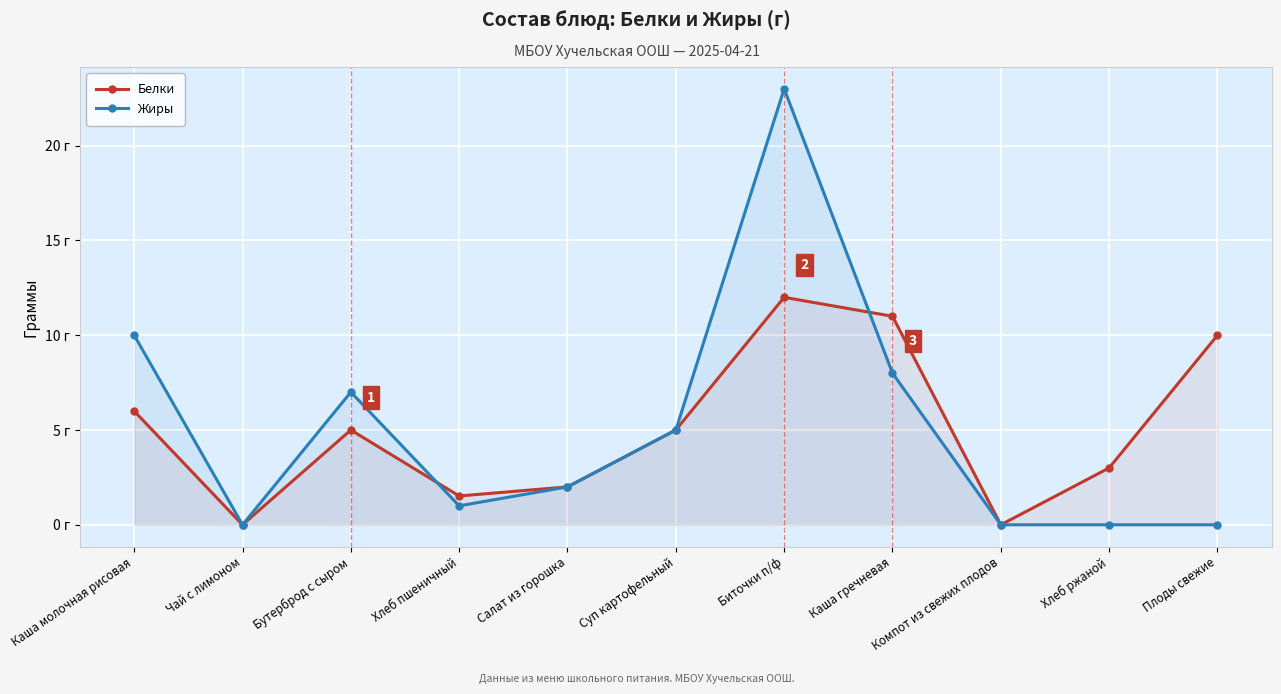

Reading left to right, what are all the values shown in this chart?

Белки: Каша молочная рисовая=6.0	Чай с лимоном=0.0	Бутерброд с сыром=5.0	Хлеб пшеничный=1.5	Салат из горошка=2.0	Суп картофельный=5.0	Биточки п/ф=12.0	Каша гречневая=11.0	Компот из свежих плодов=0.0	Хлеб ржаной=3.0	Плоды свежие=10.0
Жиры: Каша молочная рисовая=10.0	Чай с лимоном=0.0	Бутерброд с сыром=7.0	Хлеб пшеничный=1.0	Салат из горошка=2.0	Суп картофельный=5.0	Биточки п/ф=23.0	Каша гречневая=8.0	Компот из свежих плодов=0.0	Хлеб ржаной=0.0	Плоды свежие=0.0